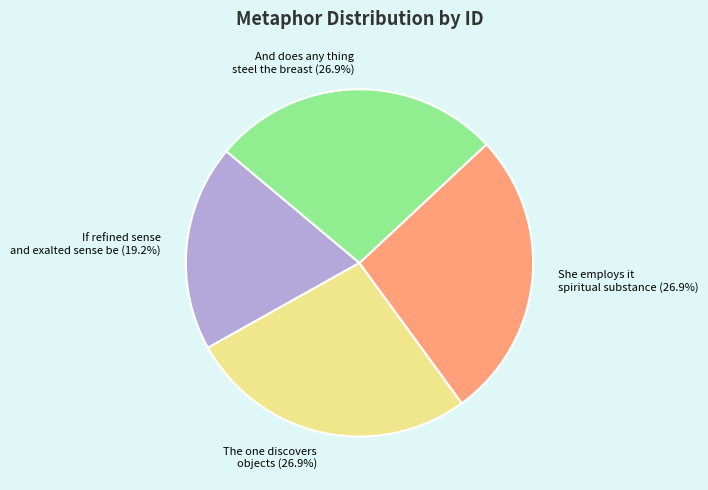

What percentage is the And does any thing steel the breast slice, to the nearest percent?

27%